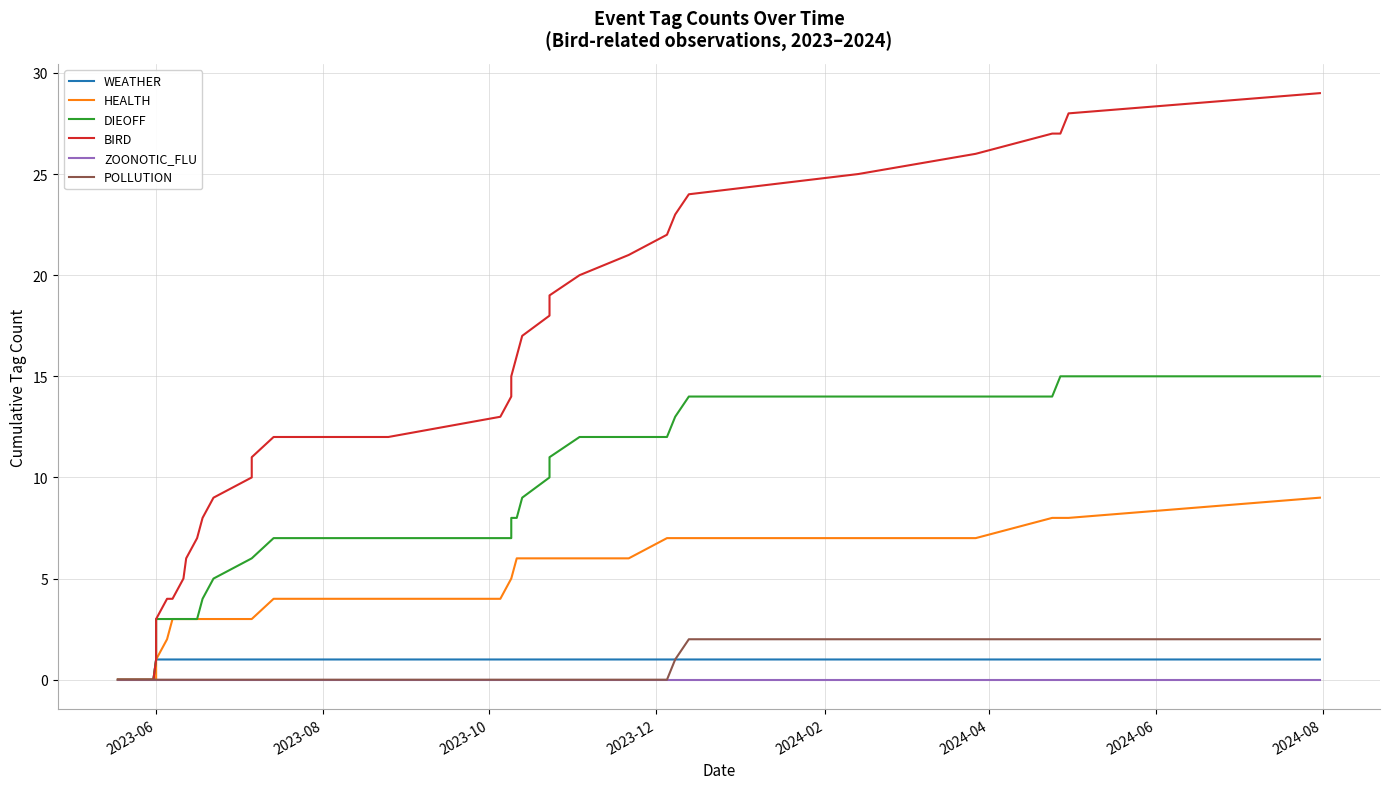

How many data points in HEALTH are less than 4?

15